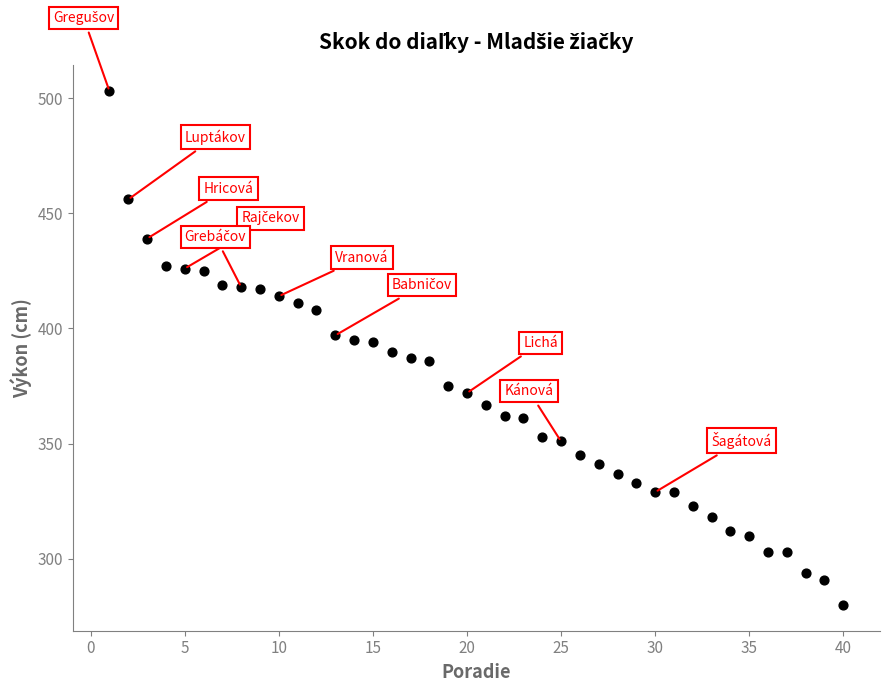

What is the range of X values (max minus min)?

39